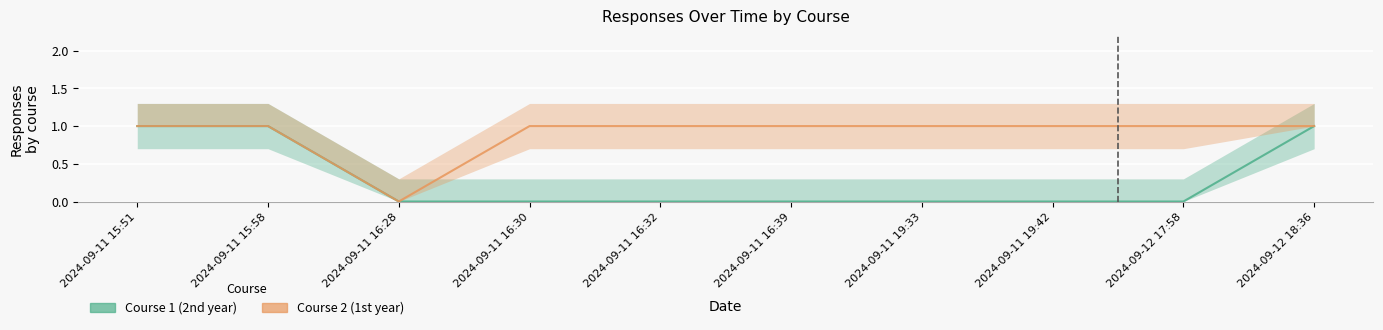

Reading left to right, extract all data points from this chart.

Course 1: 1	1	0	0	0	0	0	0	0	1
Course 2: 1	1	0	1	1	1	1	1	1	1